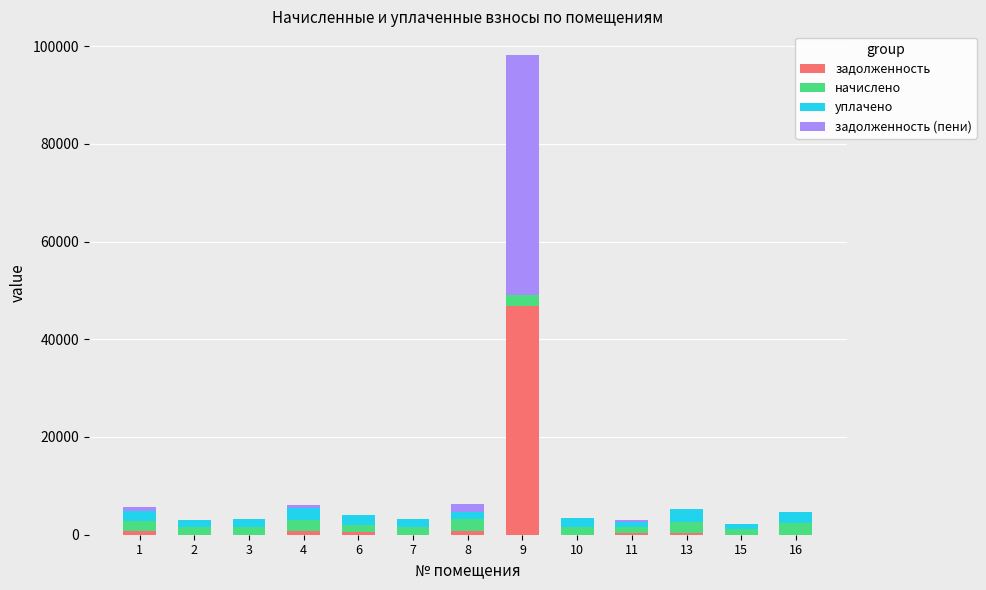

How many distinct data groups are displayed?

4